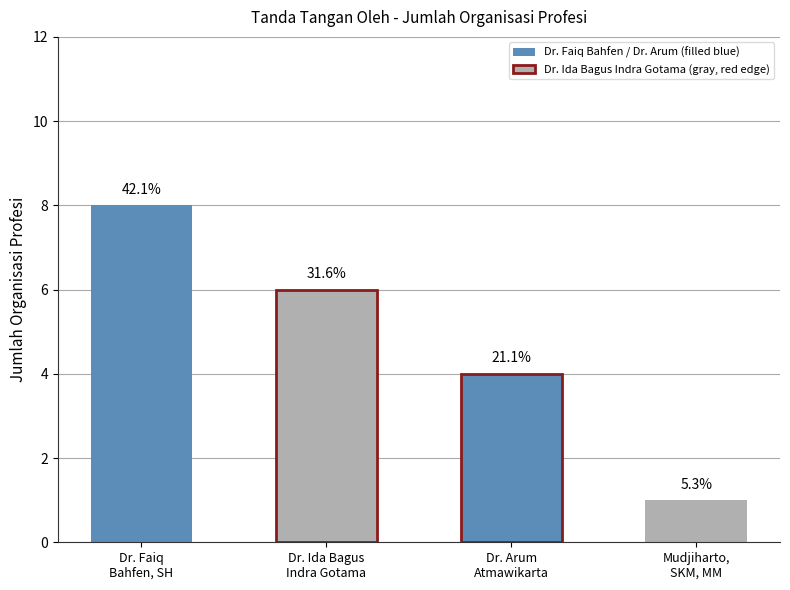

Where is the data nearest to the value 4?

Dr. Arum Atmawikarta, SKM., MPH